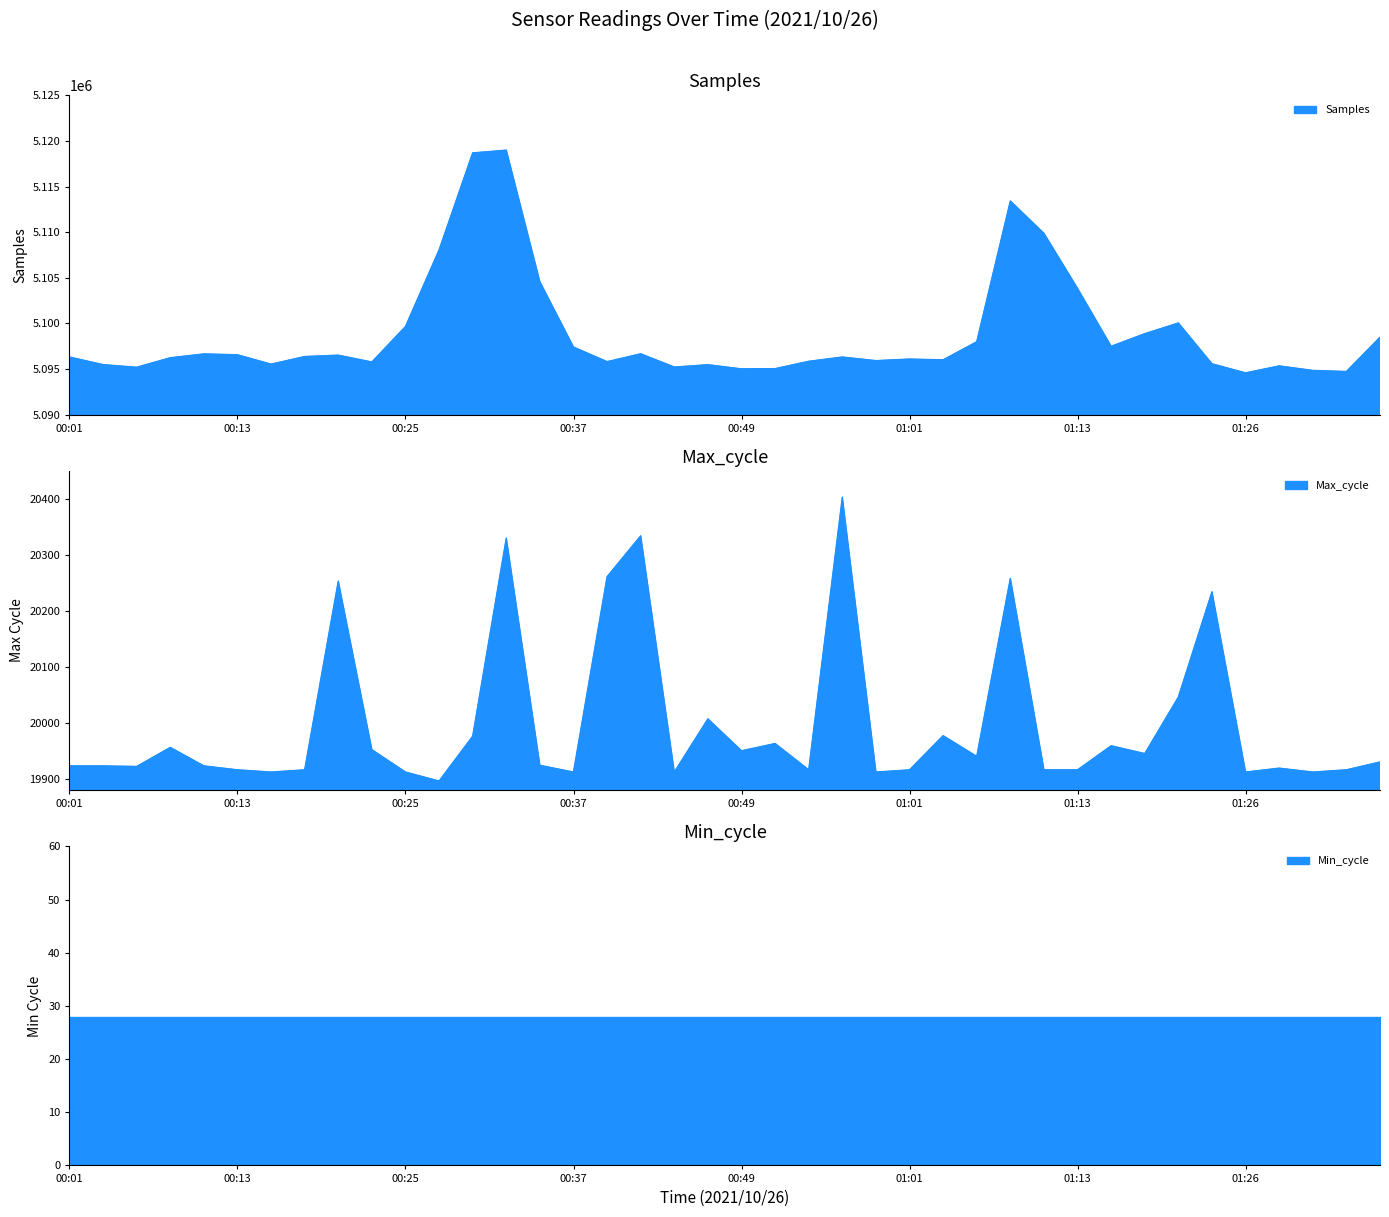

What is the label of the 30th point from the right?

00:25